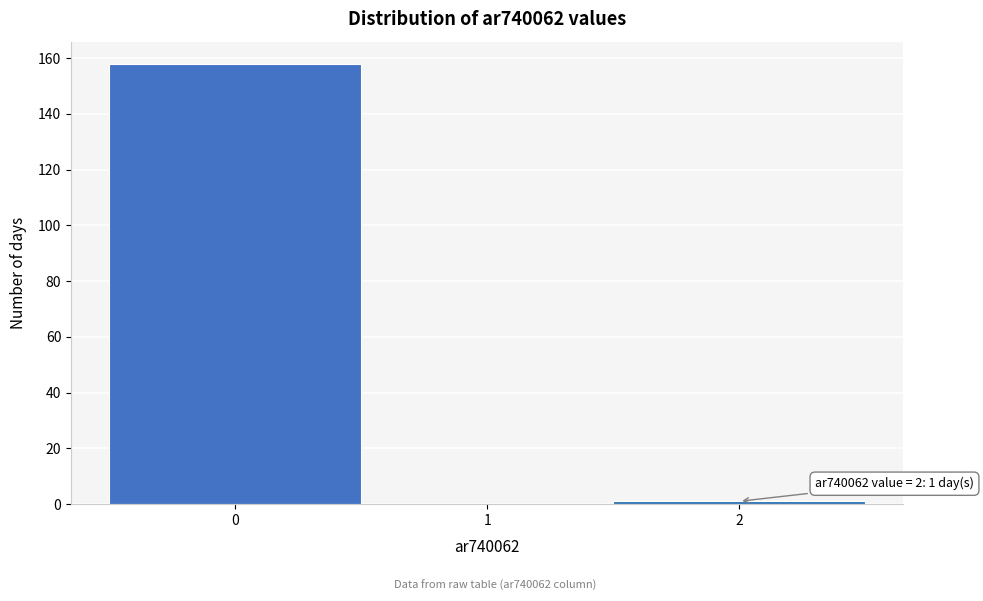

Over which range of the x-axis is the bar tallest?

-0.5 to 0.5